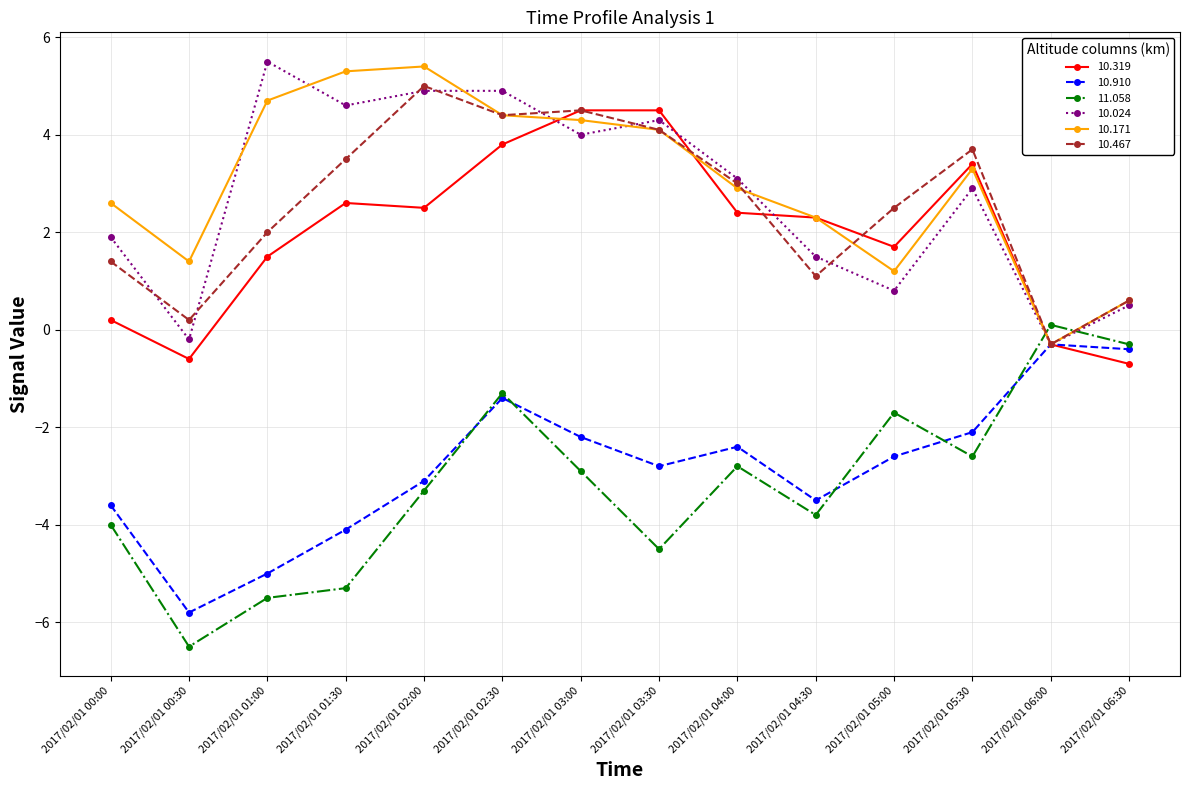

The 10.467 series shows 2.0 at 2017/02/01 01:00. True or false?

True